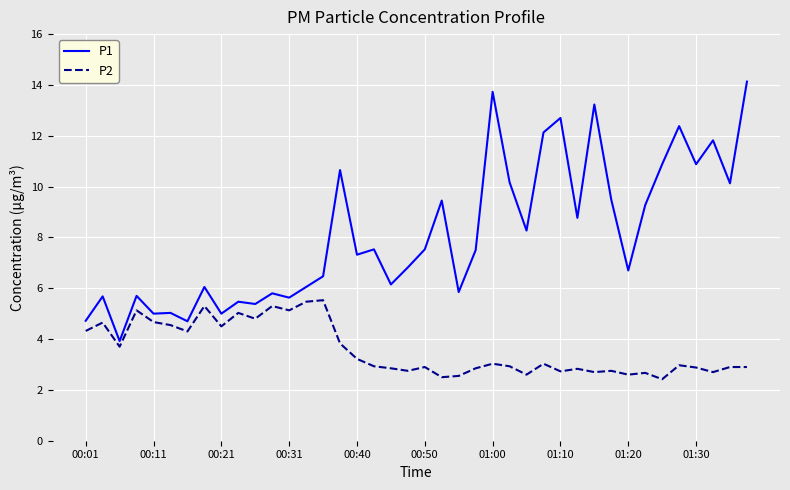

How many lines are shown in the chart?

2